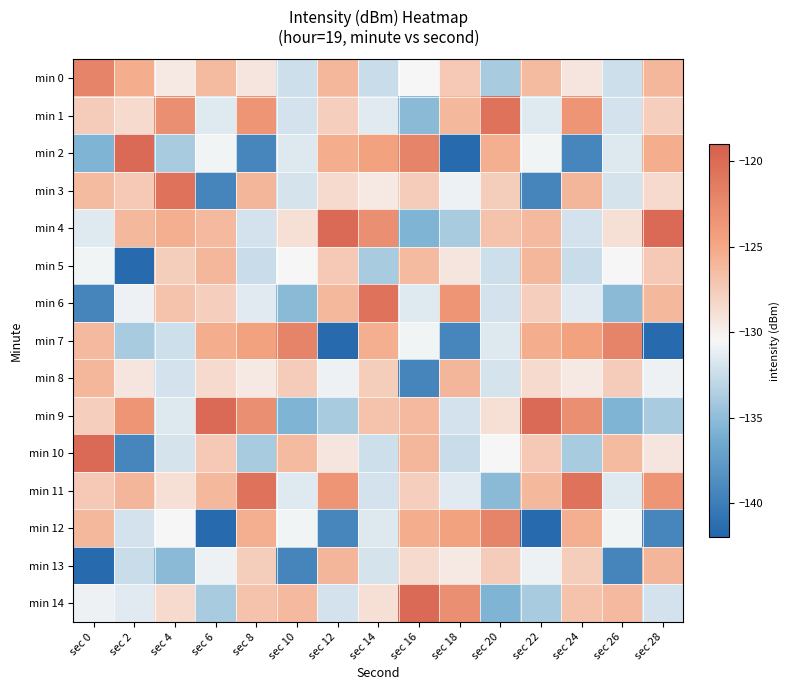

Which label corresponds to the smallest value in the chart?

sec 18